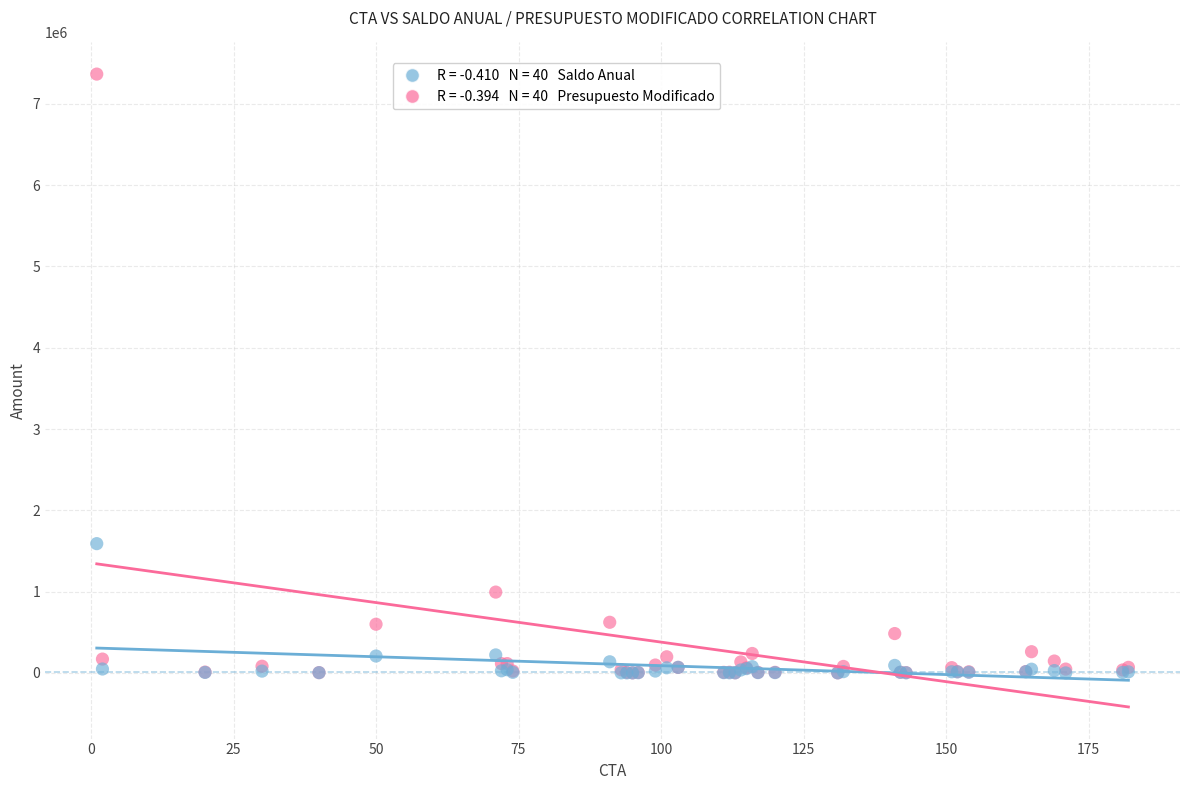

Across all series, what Y value is closest to 3683224?

1589988.8